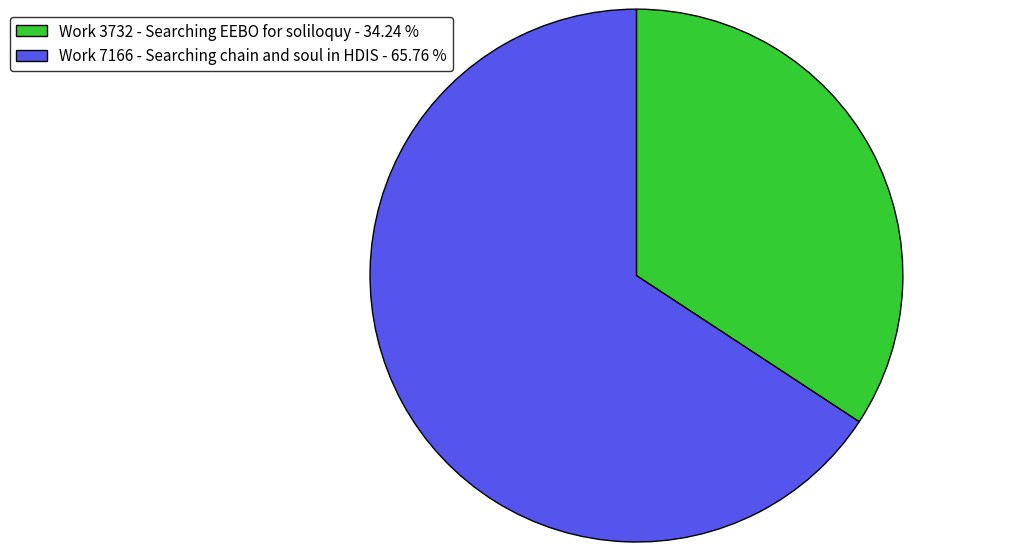

Do Work 7166 - Searching chain and soul in HDIS - 65.76 % and Work 3732 - Searching EEBO for soliloquy - 34.24 % together represent more than half of the pie?

Yes